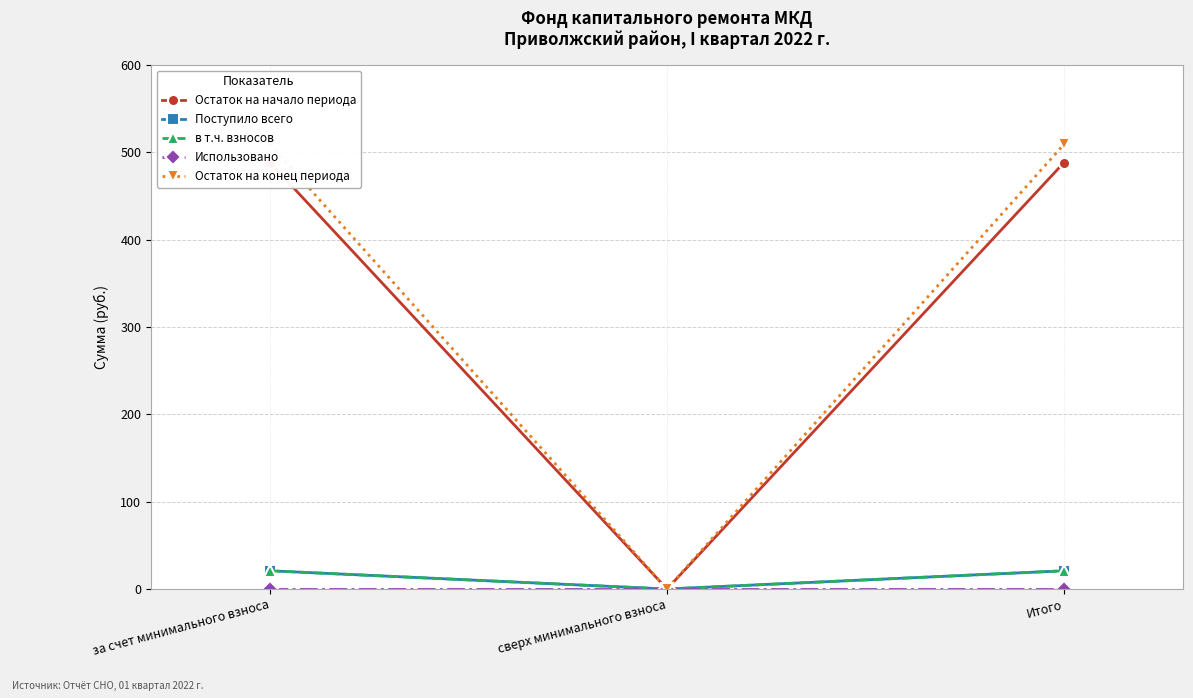

What is the difference between the highest and lowest values at Итого?

508.9